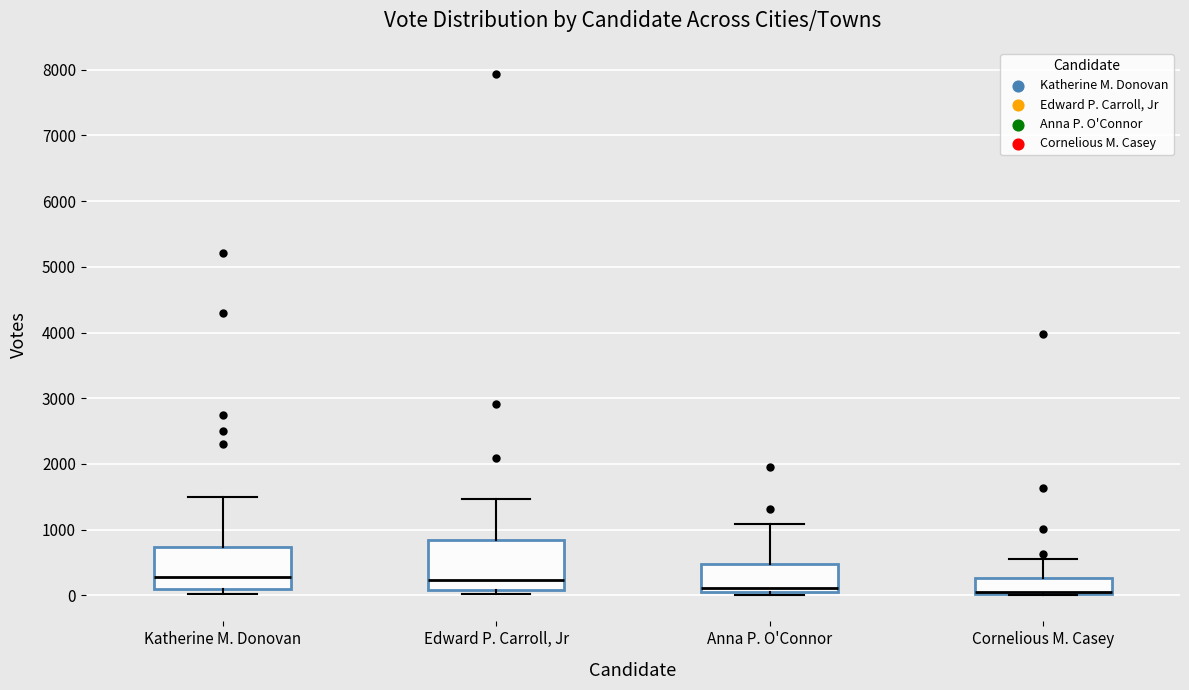

Where does the upper whisker of the box for Cornelious M. Casey end on the y-axis? The values are not printed on the chart, so give them approximately, as read against the axis.

600